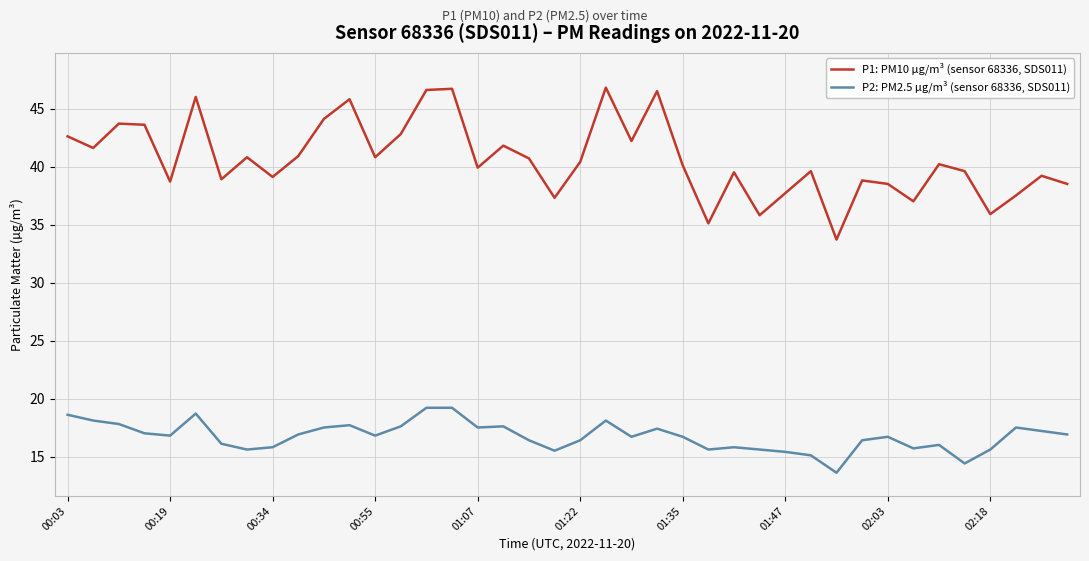

True or false: P1: PM10 µg/m³ (sensor 68336, SDS011) has more than 1 points higher than both neighbors.

True